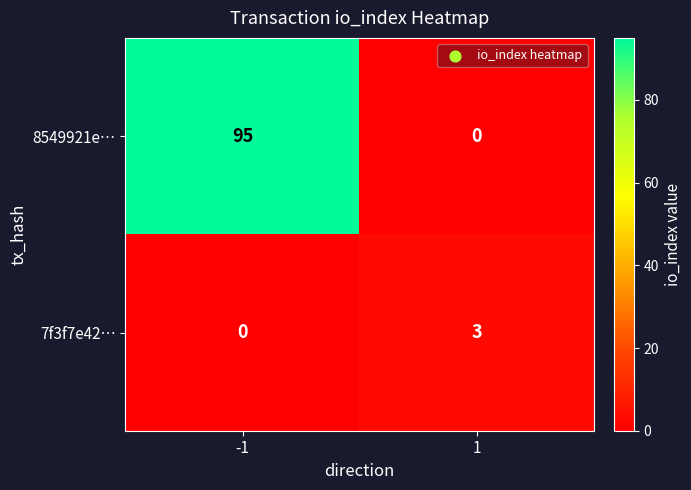

How many distinct data groups are displayed?

2